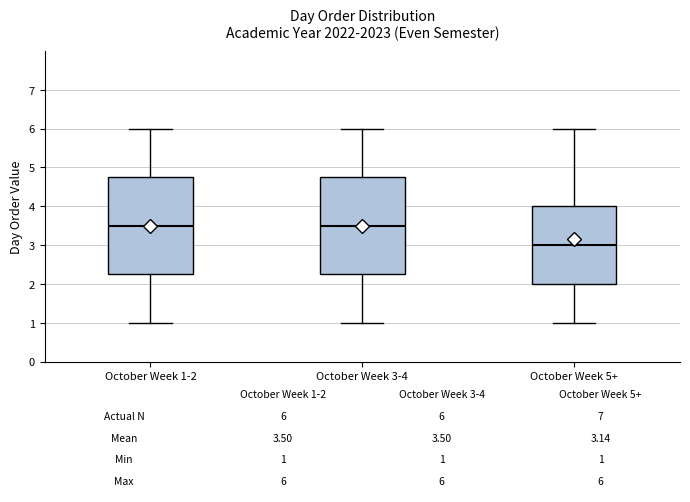

Which box's median line is the lowest?

October Week 5+